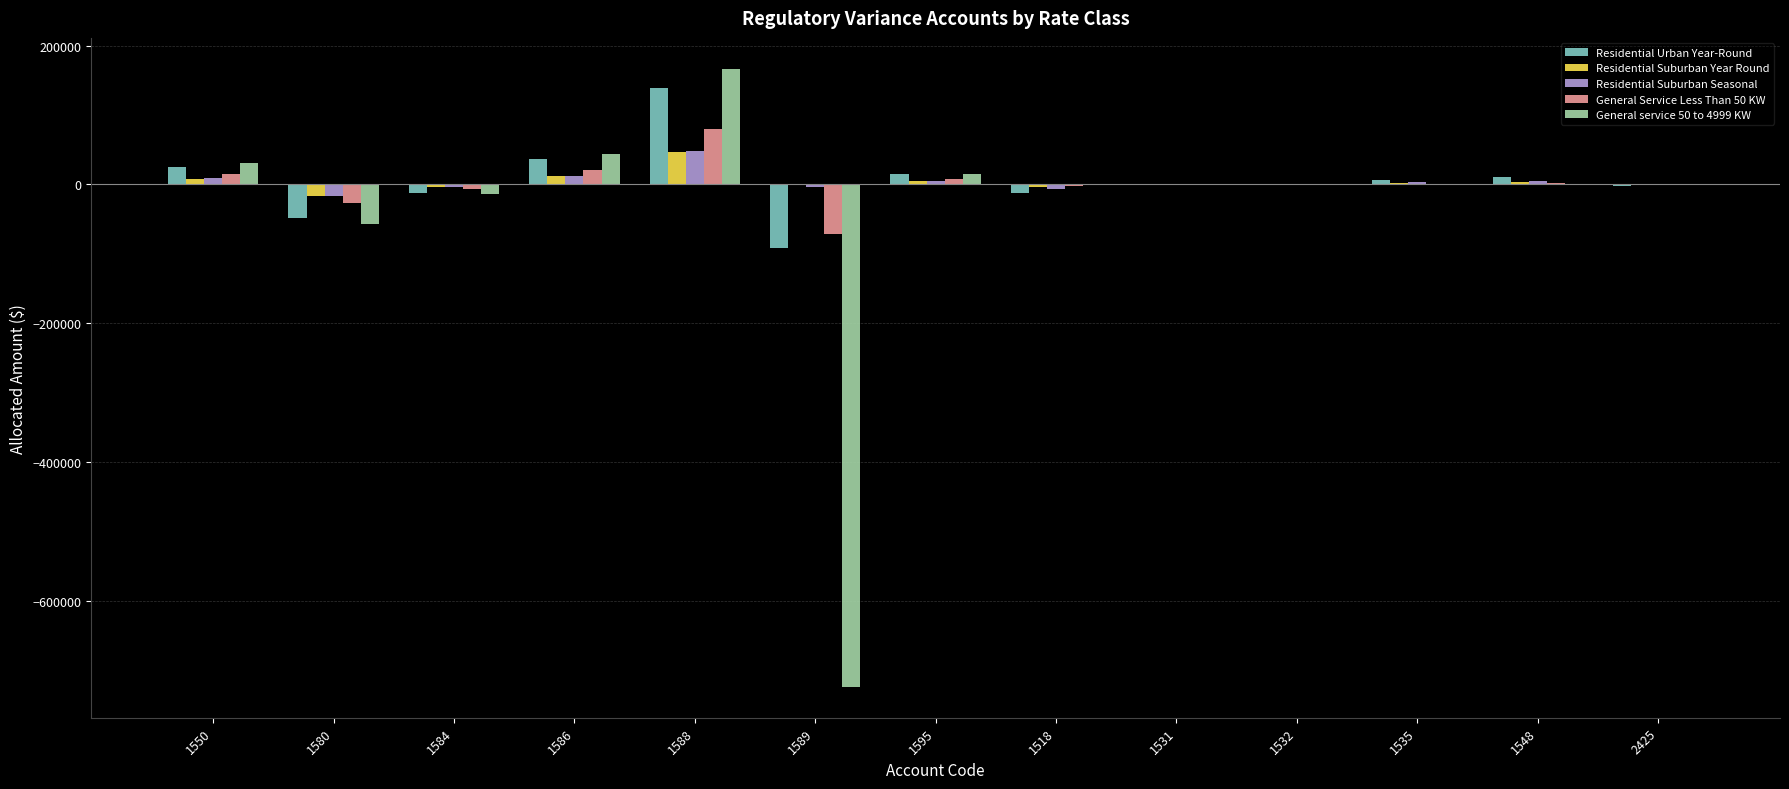

At which category is the sum across all series the highest?

1588